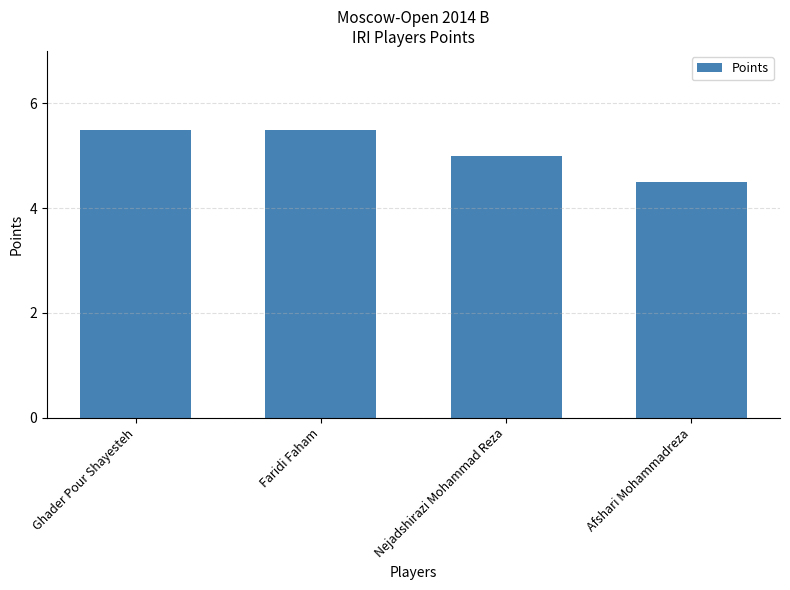

How many bars are there in total?

4